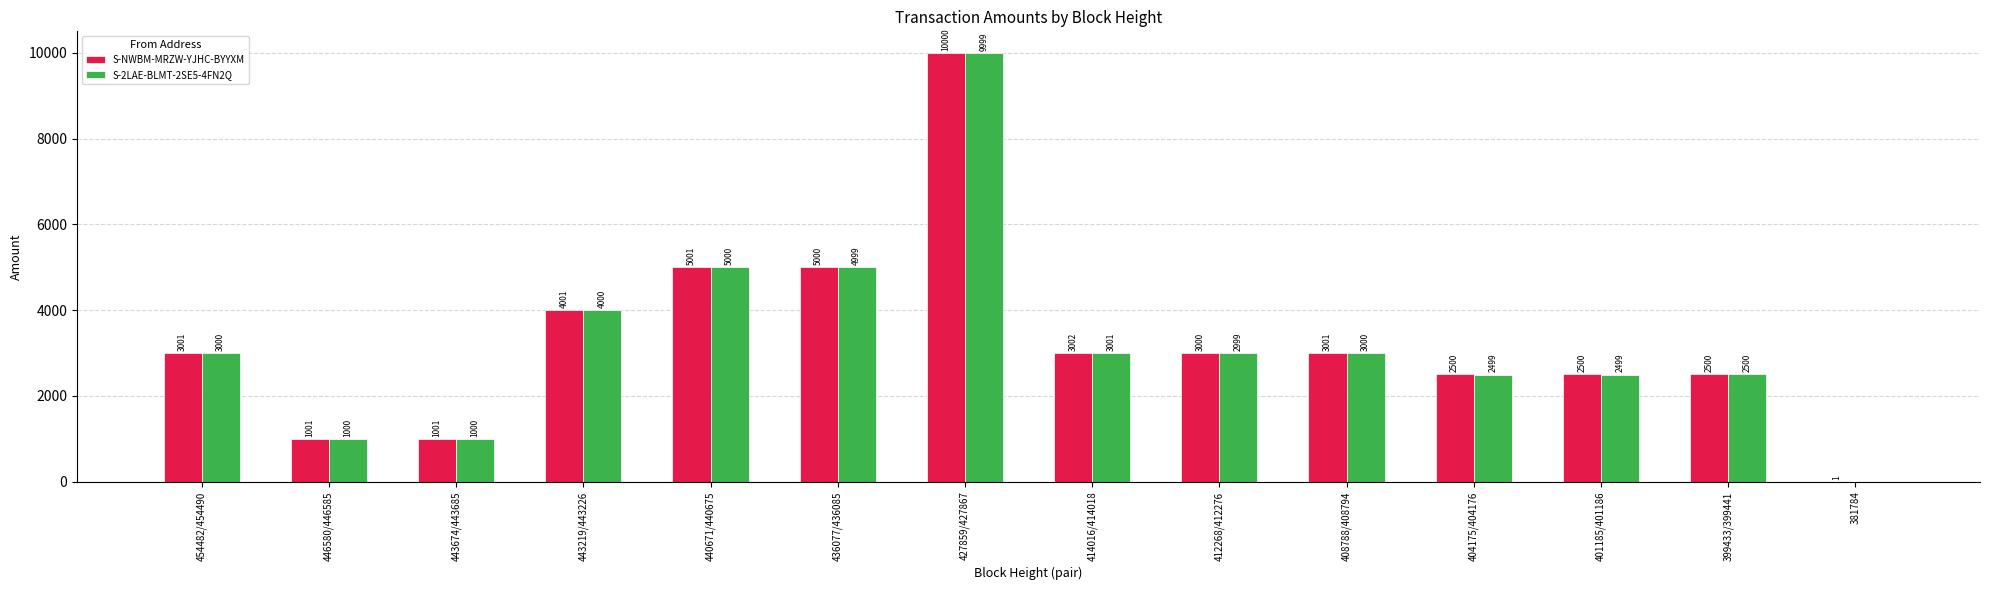

Which category has the highest value in the S-NWBM-MRZW-YJHC-BYYXM series?

427859/427867